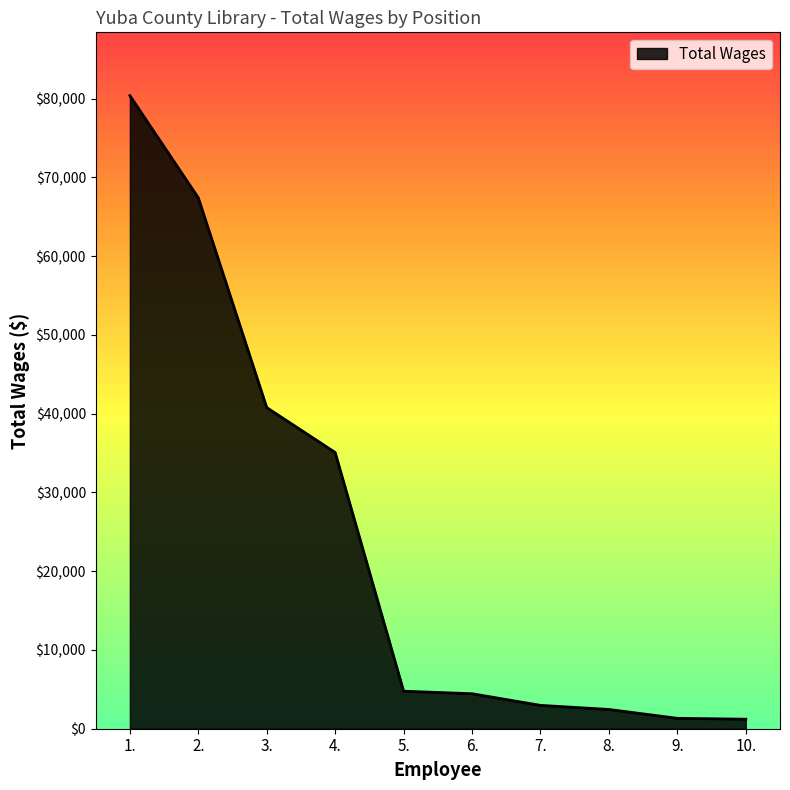

The value at 9. is 1319. True or false?

True